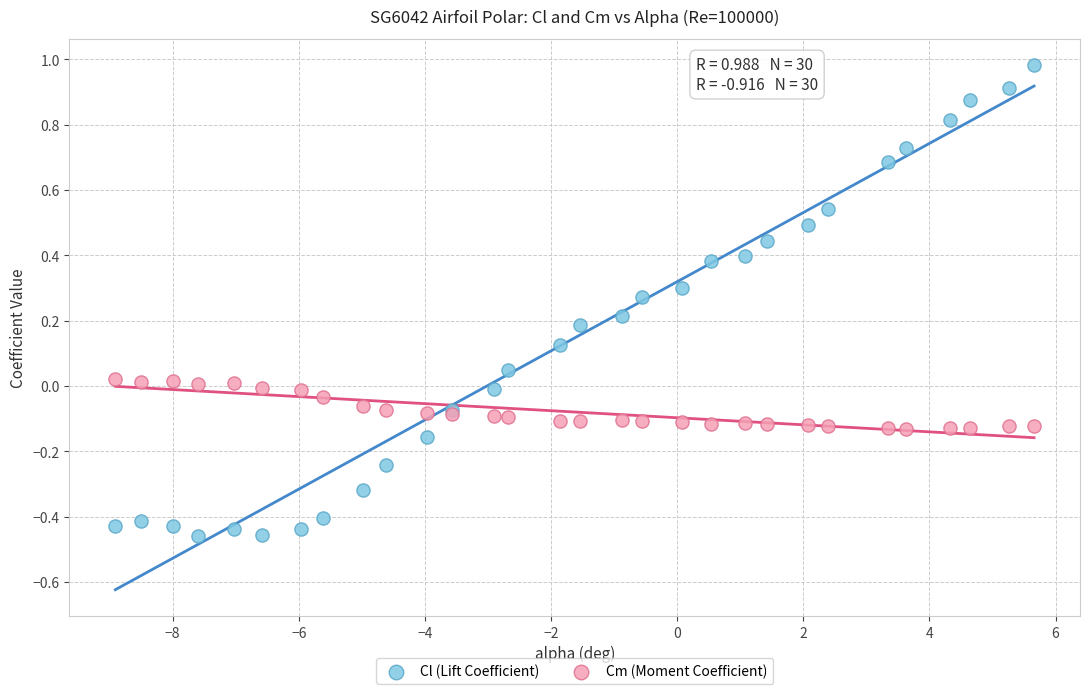

Which series contains the lowest Y value?

Cl (Lift Coefficient)